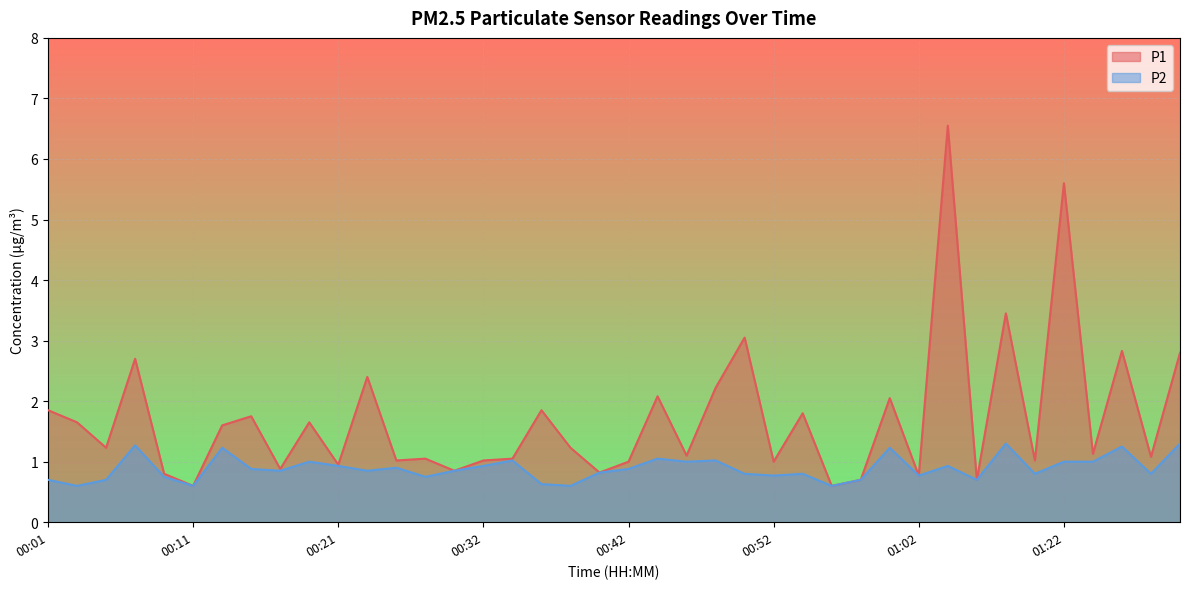

What is the sum of all P1 values?

68.5